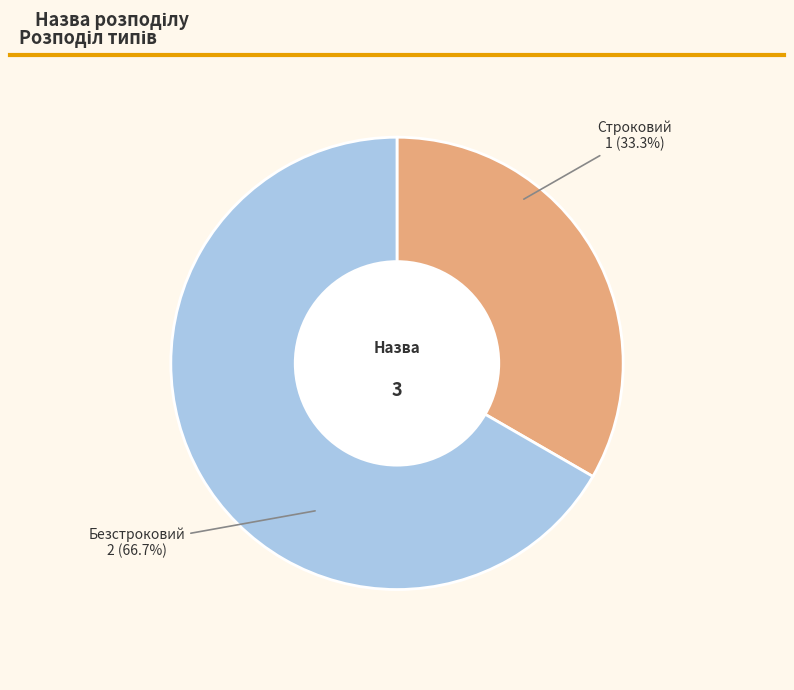

Is it true that Строковий is 33% of the pie?

True